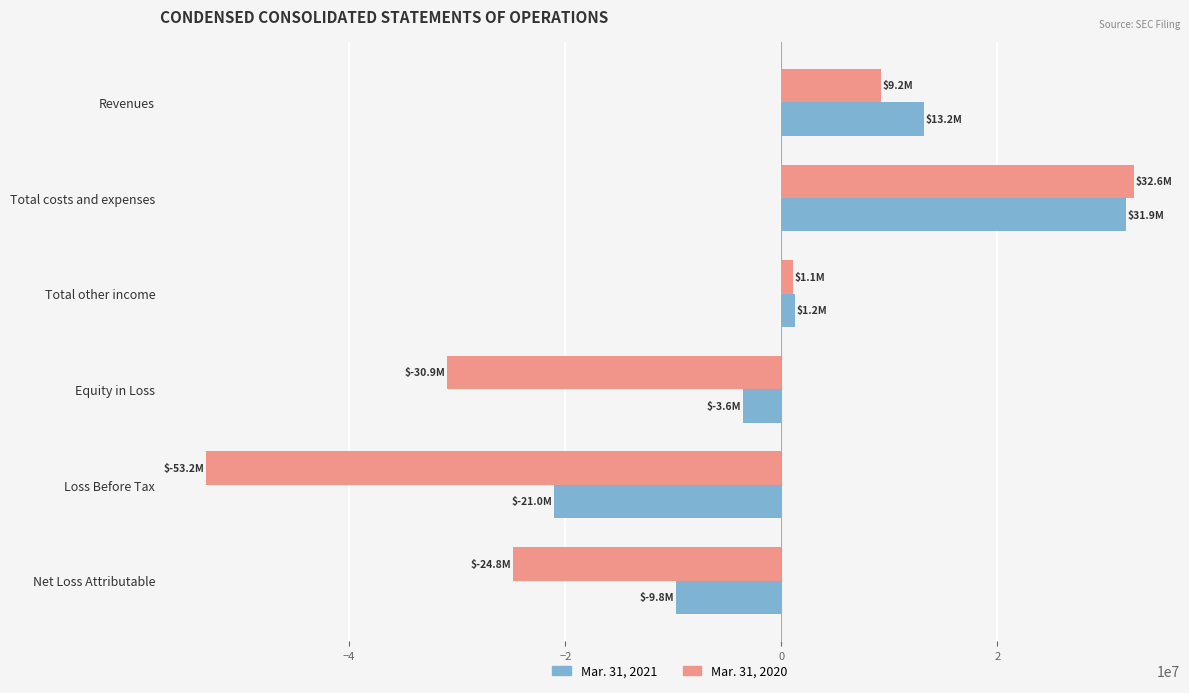

What is the maximum value shown in the chart?

32622000